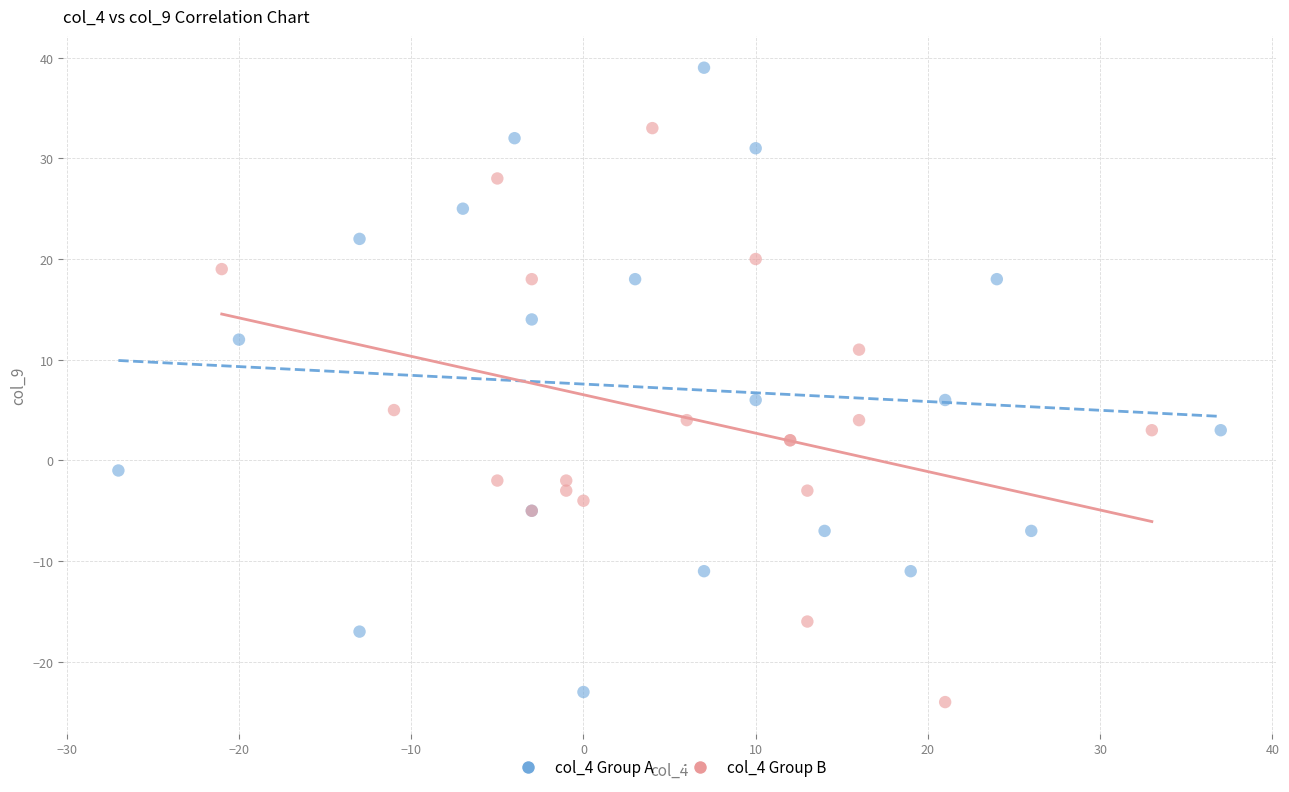

Which series reaches the maximum Y coordinate?

col_4 Group A